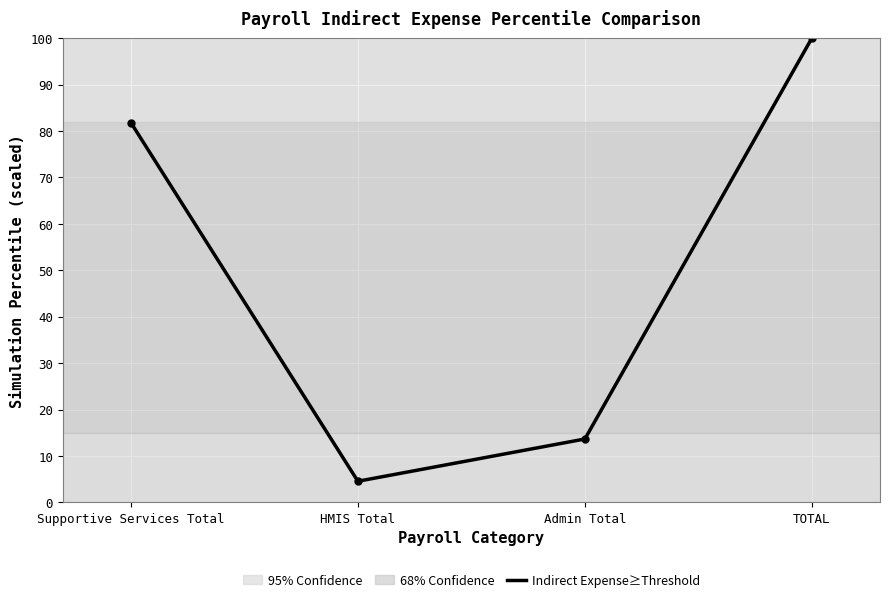

Rank the categories by value from highest to lowest.

TOTAL, Supportive Services Total, Admin Total, HMIS Total